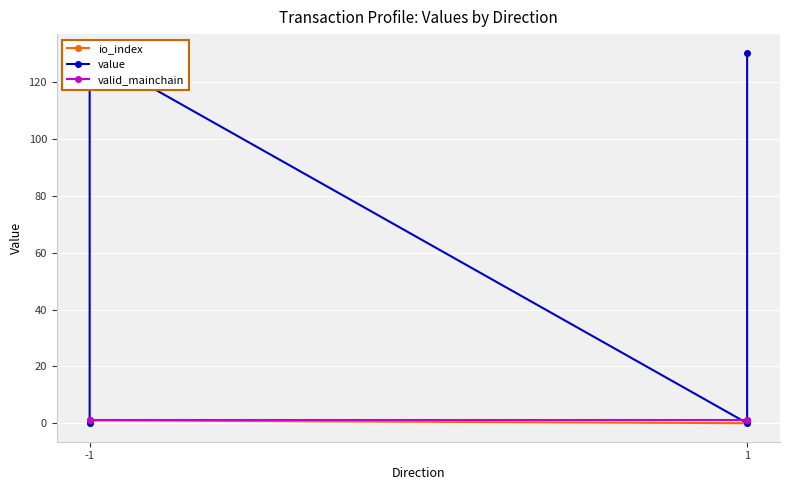

True or false: io_index and value cross at least once.

False